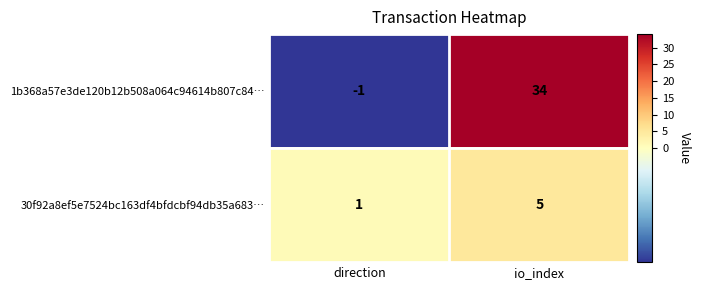

What is the maximum value shown in the chart?

34